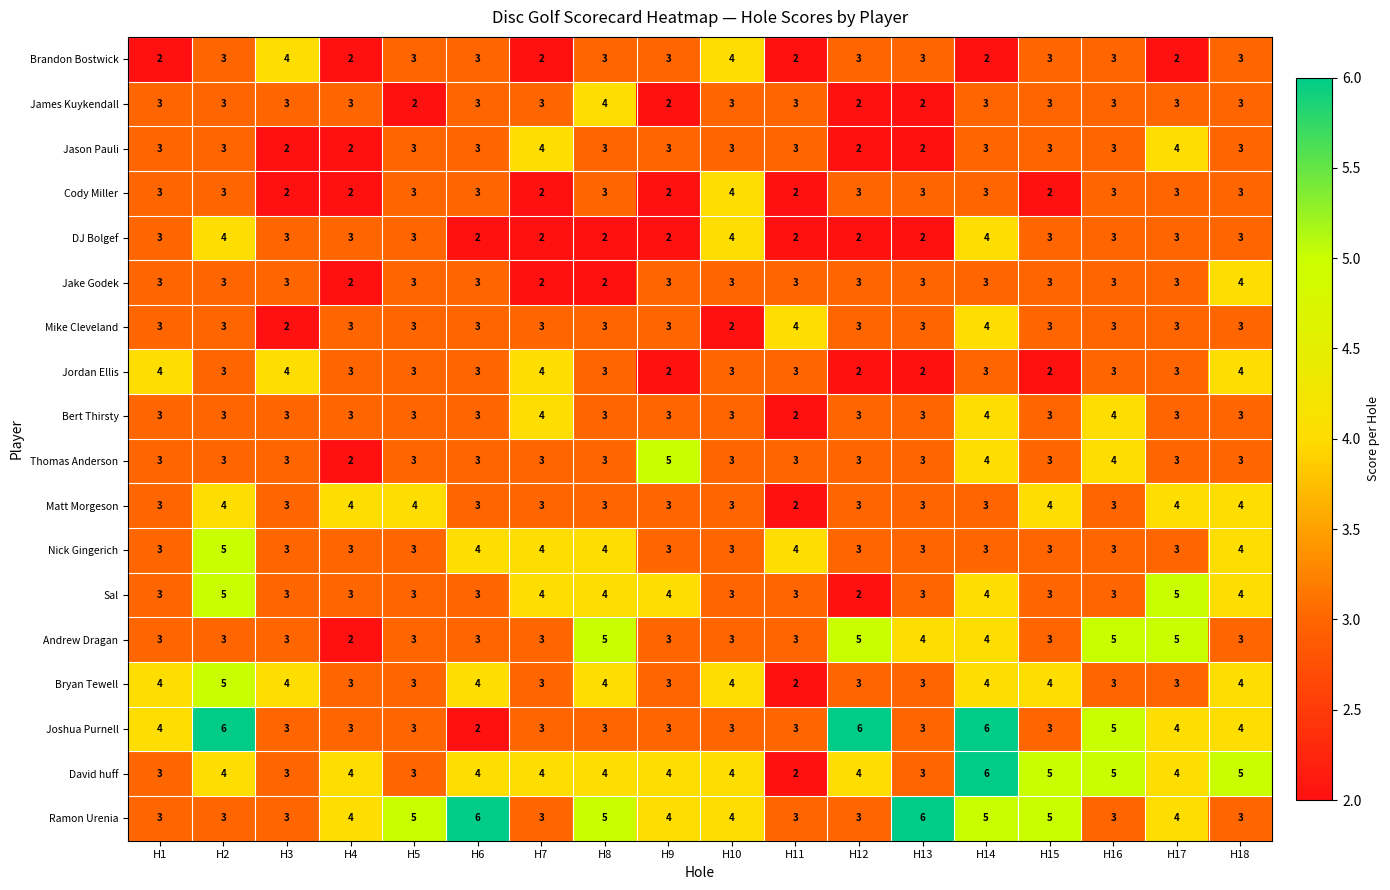

The value of Andrew Dragan at H12 is 5. True or false?

True